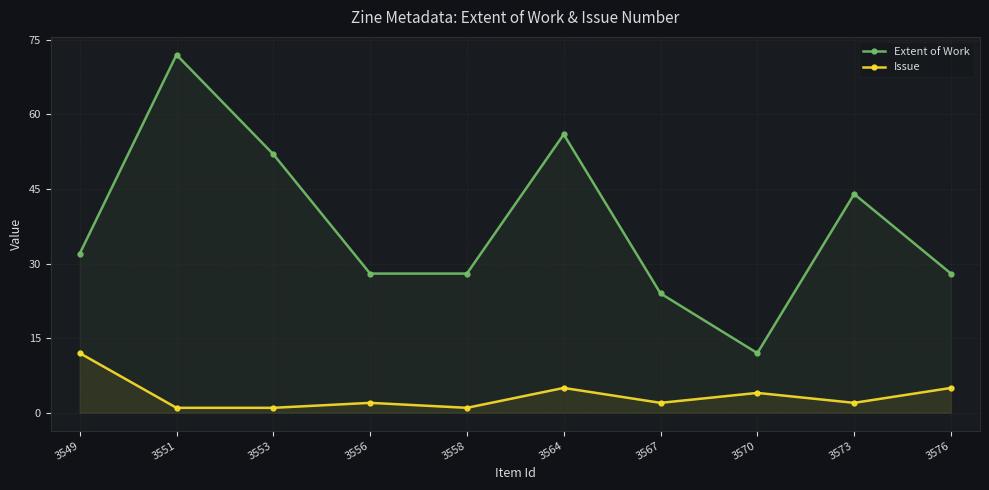

What is the sum of the Extent of Work values at 3564 and 3576?

84